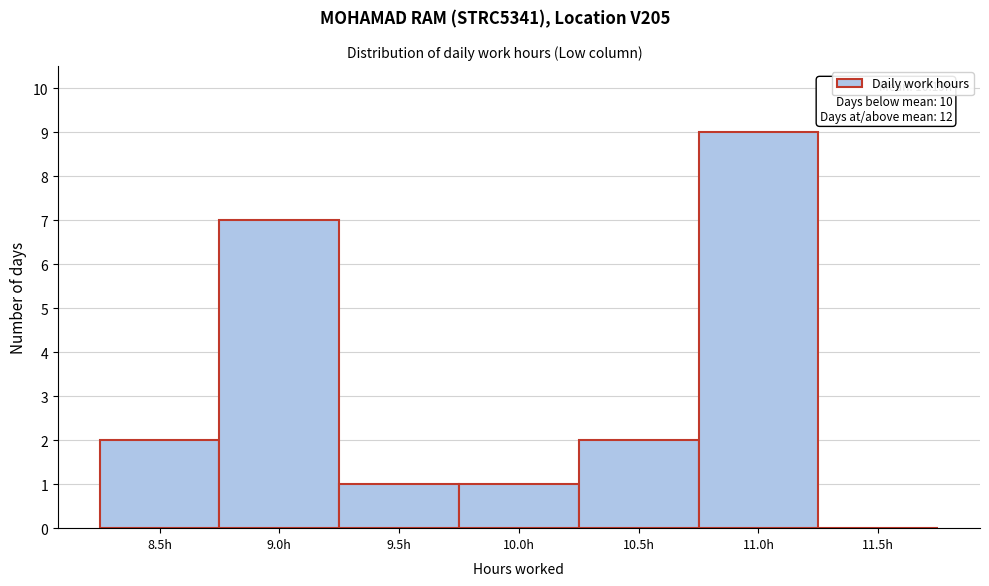

Reading left to right, transcribe all the data shown in this chart.

8.5h=2	9.0h=7	9.5h=1	10.0h=1	10.5h=2	11.0h=9	11.5h=0